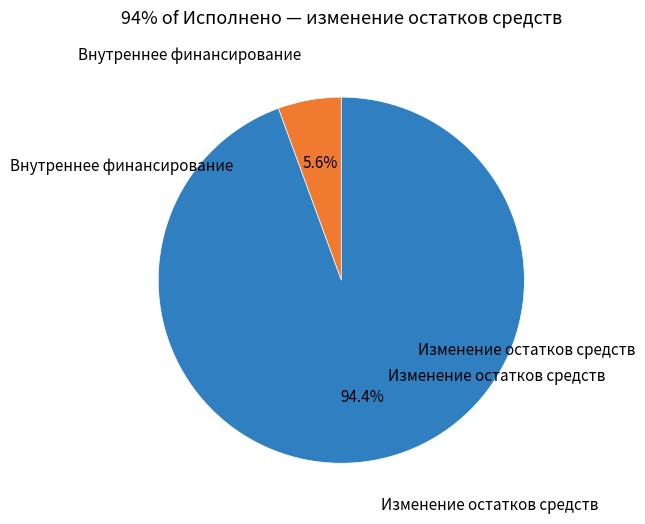

Is there any slice that represents more than half of the pie?

Yes